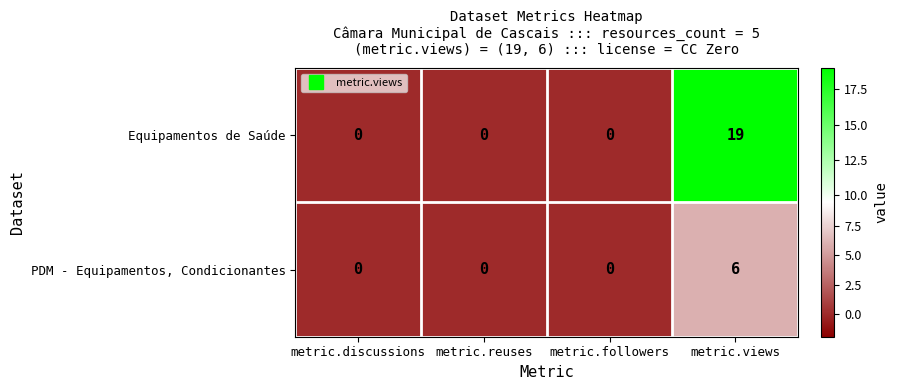

Count the number of categories in the chart.

4